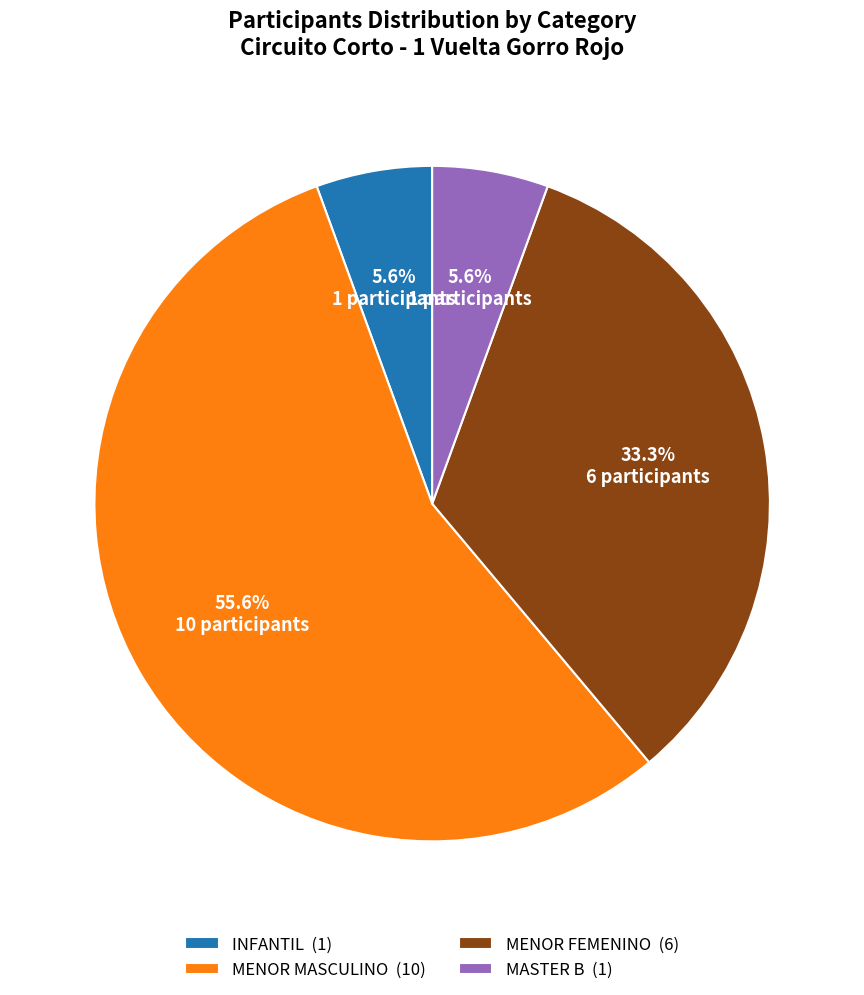

What is the largest slice in the pie chart?

MENOR MASCULINO (10)